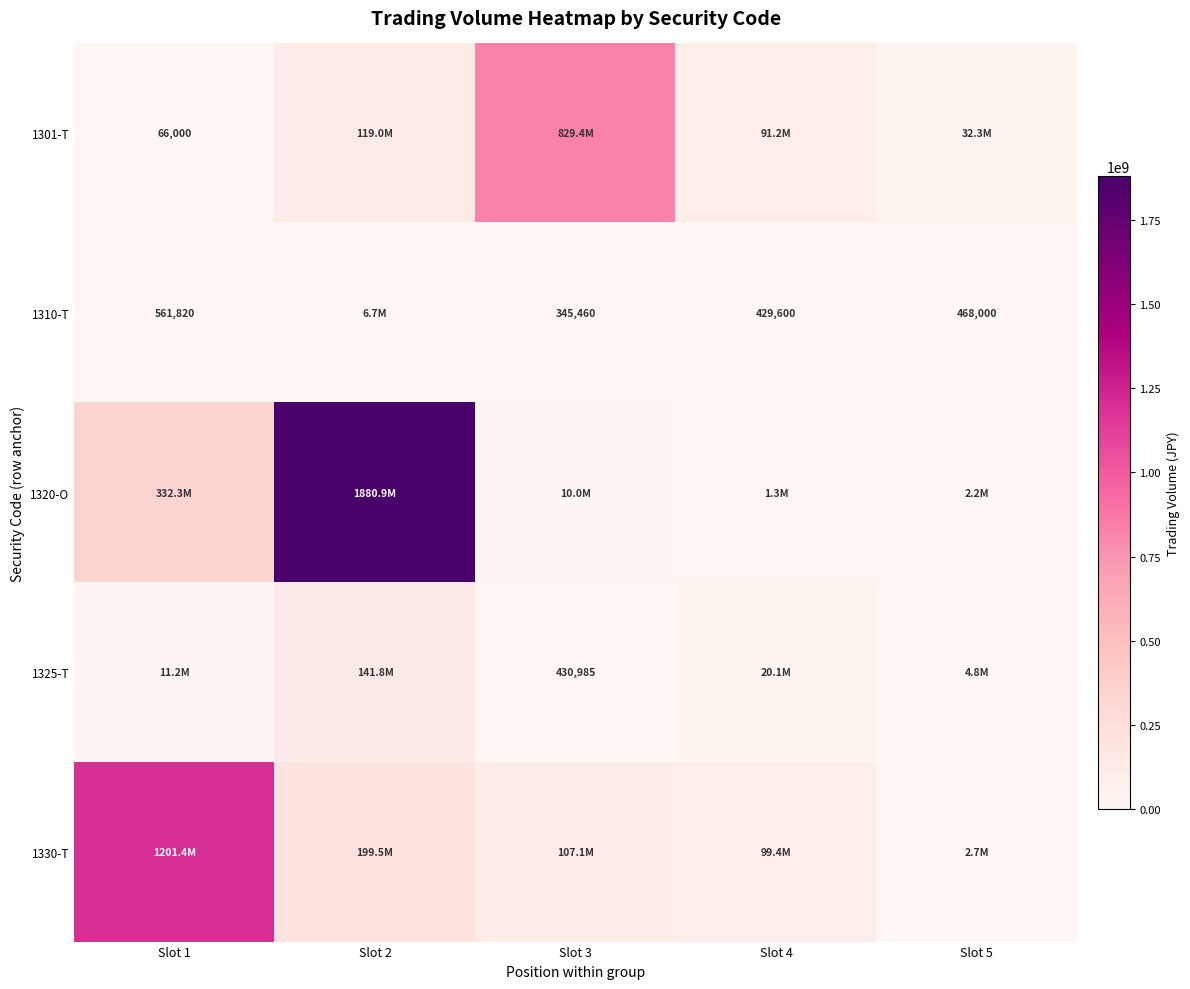

The value of 1310-T at Slot 3 is 345460. True or false?

True